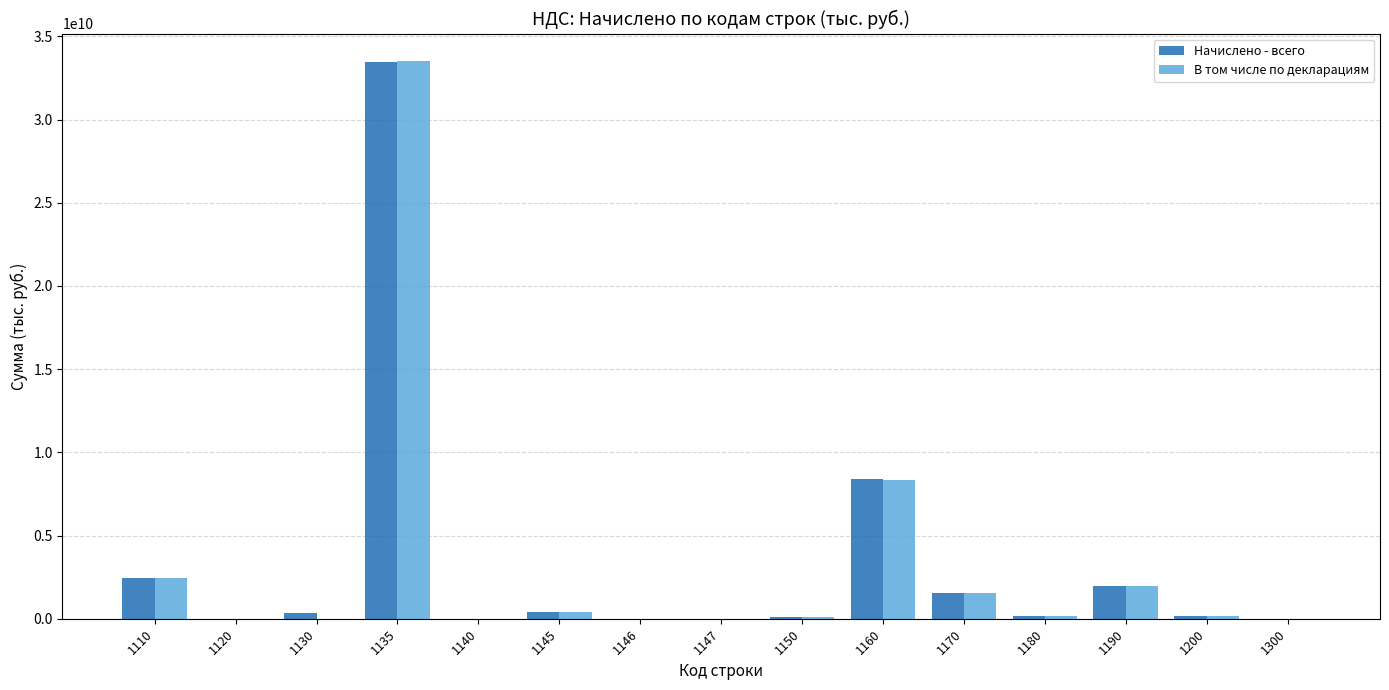

Read the Начислено - всего value at 1300, to the nearest 10.

10247790